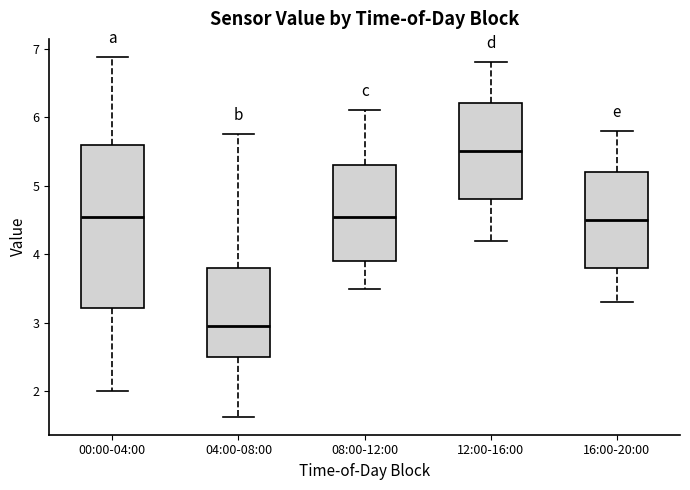

Where is the lower edge of the box for 04:00-08:00 on the y-axis? The values are not printed on the chart, so give them approximately, as read against the axis.

2.5